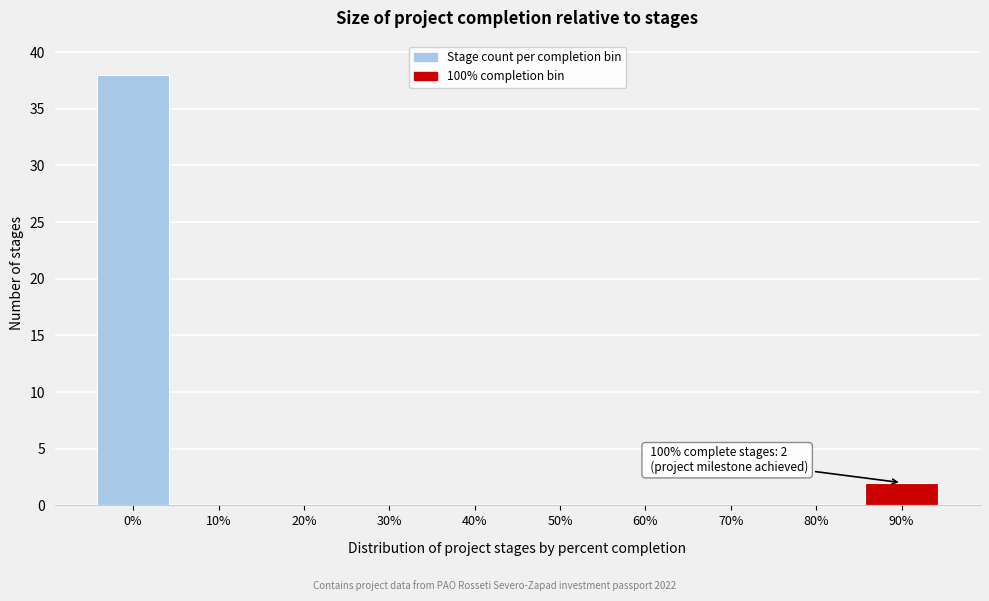

Reading left to right, extract all data points from this chart.

0%=38	10%=0	20%=0	30%=0	40%=0	50%=0	60%=0	70%=0	80%=0	90%=2